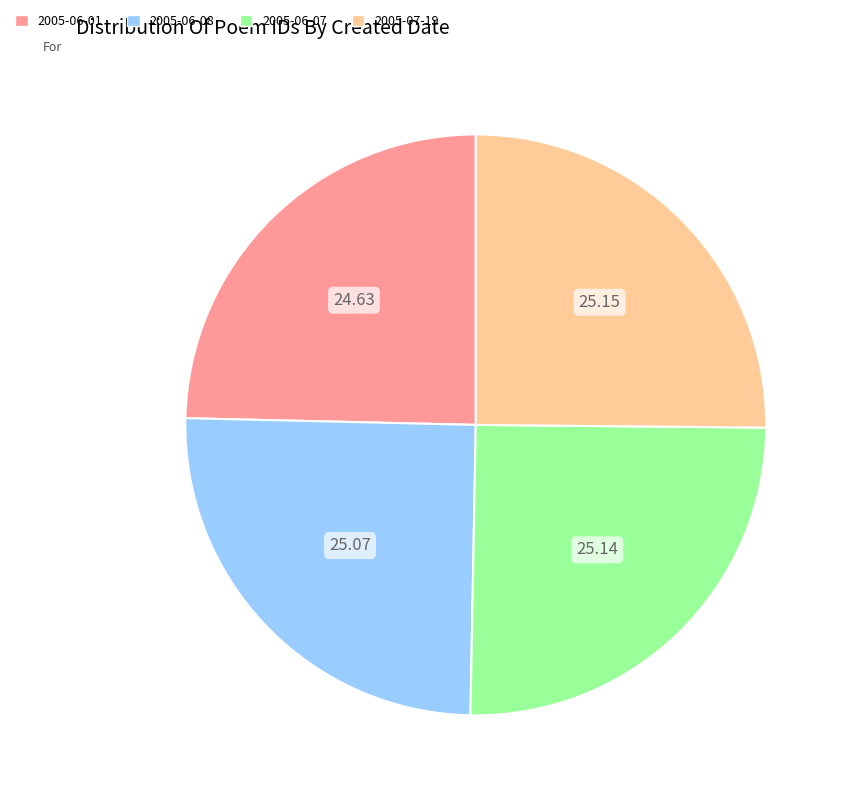

What is the ratio of the value at 2005-06-01 to the value at 2005-06-07?

1.0